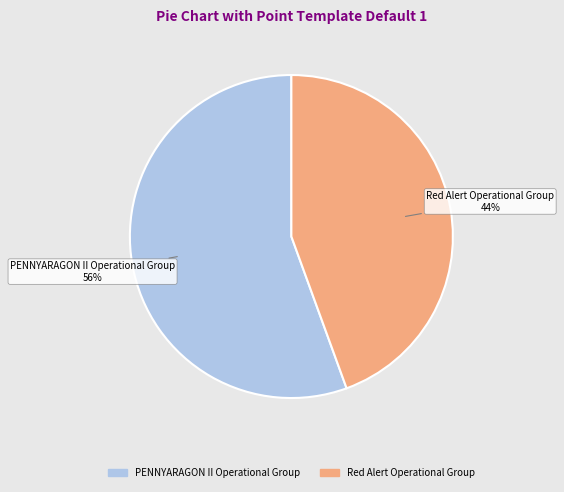

True or false: Red Alert Operational Group accounts for 44% of the total.

True